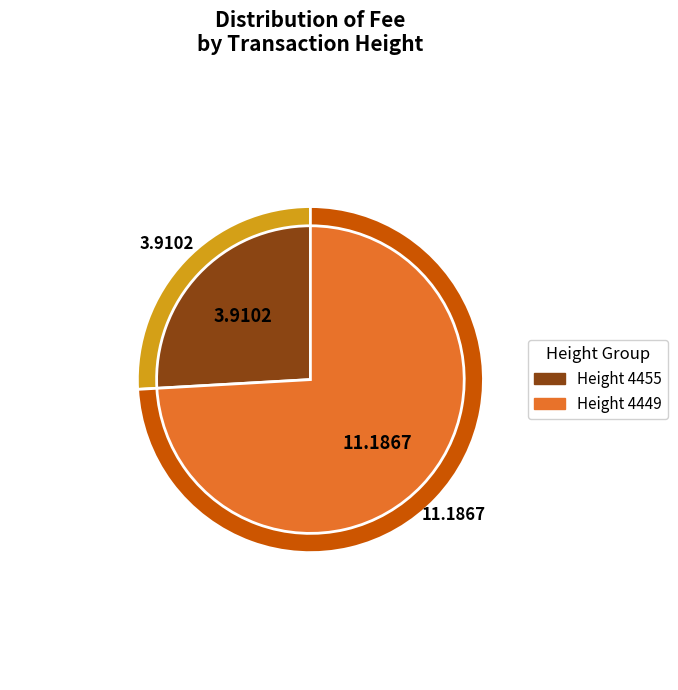

To the nearest percent, what is the average slice percentage?

50%